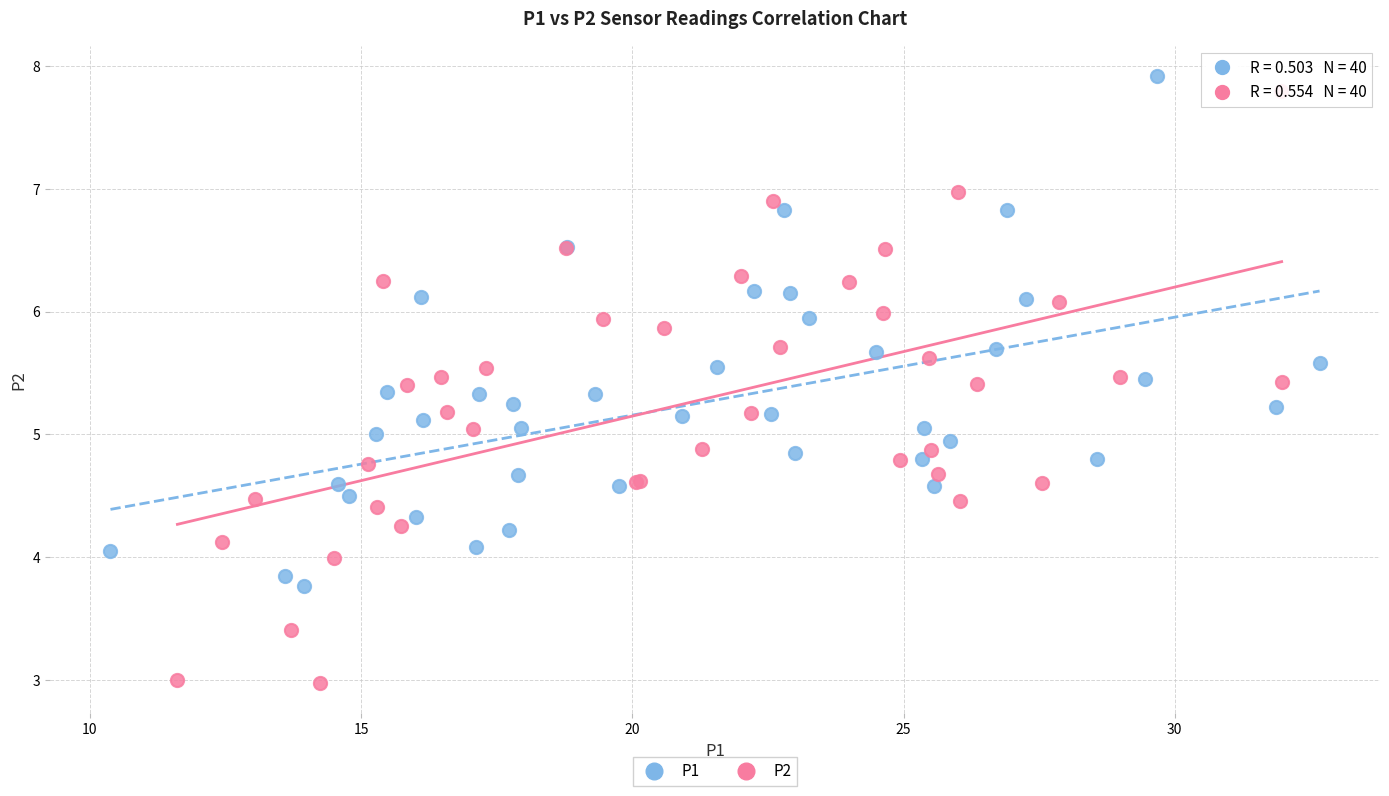

Which series contains the lowest Y value?

P2